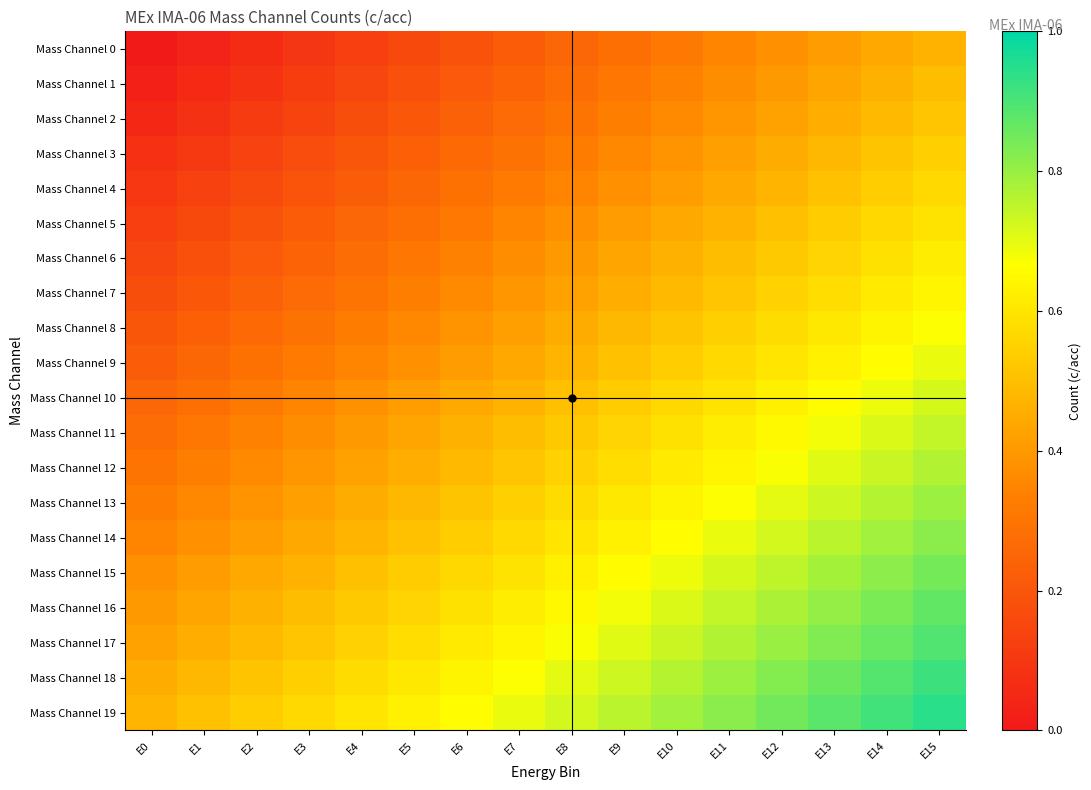

Reading right to left, transcribe all the data shown in this chart.

Mass Channel 0: E15=0.5	E14=0.4	E13=0.4	E12=0.4	E11=0.3	E10=0.3	E9=0.3	E8=0.2	E7=0.2	E6=0.2	E5=0.2	E4=0.1	E3=0.1	E2=0.1	E1=0.0	E0=0.0
Mass Channel 1: E15=0.5	E14=0.5	E13=0.4	E12=0.4	E11=0.4	E10=0.3	E9=0.3	E8=0.3	E7=0.2	E6=0.2	E5=0.2	E4=0.1	E3=0.1	E2=0.1	E1=0.1	E0=0.0
Mass Channel 2: E15=0.5	E14=0.5	E13=0.5	E12=0.4	E11=0.4	E10=0.4	E9=0.3	E8=0.3	E7=0.3	E6=0.2	E5=0.2	E4=0.2	E3=0.1	E2=0.1	E1=0.1	E0=0.1
Mass Channel 3: E15=0.5	E14=0.5	E13=0.5	E12=0.5	E11=0.4	E10=0.4	E9=0.4	E8=0.3	E7=0.3	E6=0.3	E5=0.2	E4=0.2	E3=0.2	E2=0.1	E1=0.1	E0=0.1
Mass Channel 4: E15=0.6	E14=0.5	E13=0.5	E12=0.5	E11=0.4	E10=0.4	E9=0.4	E8=0.3	E7=0.3	E6=0.3	E5=0.3	E4=0.2	E3=0.2	E2=0.2	E1=0.1	E0=0.1
Mass Channel 5: E15=0.6	E14=0.6	E13=0.5	E12=0.5	E11=0.5	E10=0.4	E9=0.4	E8=0.4	E7=0.3	E6=0.3	E5=0.3	E4=0.2	E3=0.2	E2=0.2	E1=0.2	E0=0.1
Mass Channel 6: E15=0.6	E14=0.6	E13=0.6	E12=0.5	E11=0.5	E10=0.5	E9=0.4	E8=0.4	E7=0.4	E6=0.3	E5=0.3	E4=0.3	E3=0.2	E2=0.2	E1=0.2	E0=0.1
Mass Channel 7: E15=0.6	E14=0.6	E13=0.6	E12=0.6	E11=0.5	E10=0.5	E9=0.5	E8=0.4	E7=0.4	E6=0.4	E5=0.3	E4=0.3	E3=0.3	E2=0.2	E1=0.2	E0=0.2
Mass Channel 8: E15=0.7	E14=0.6	E13=0.6	E12=0.6	E11=0.5	E10=0.5	E9=0.5	E8=0.5	E7=0.4	E6=0.4	E5=0.4	E4=0.3	E3=0.3	E2=0.3	E1=0.2	E0=0.2
Mass Channel 9: E15=0.7	E14=0.7	E13=0.6	E12=0.6	E11=0.6	E10=0.5	E9=0.5	E8=0.5	E7=0.4	E6=0.4	E5=0.4	E4=0.3	E3=0.3	E2=0.3	E1=0.3	E0=0.2
Mass Channel 10: E15=0.7	E14=0.7	E13=0.7	E12=0.6	E11=0.6	E10=0.6	E9=0.5	E8=0.5	E7=0.5	E6=0.4	E5=0.4	E4=0.4	E3=0.3	E2=0.3	E1=0.3	E0=0.2
Mass Channel 11: E15=0.7	E14=0.7	E13=0.7	E12=0.7	E11=0.6	E10=0.6	E9=0.6	E8=0.5	E7=0.5	E6=0.5	E5=0.4	E4=0.4	E3=0.4	E2=0.3	E1=0.3	E0=0.3
Mass Channel 12: E15=0.8	E14=0.7	E13=0.7	E12=0.7	E11=0.6	E10=0.6	E9=0.6	E8=0.6	E7=0.5	E6=0.5	E5=0.5	E4=0.4	E3=0.4	E2=0.4	E1=0.3	E0=0.3
Mass Channel 13: E15=0.8	E14=0.8	E13=0.7	E12=0.7	E11=0.7	E10=0.6	E9=0.6	E8=0.6	E7=0.5	E6=0.5	E5=0.5	E4=0.5	E3=0.4	E2=0.4	E1=0.4	E0=0.3
Mass Channel 14: E15=0.8	E14=0.8	E13=0.8	E12=0.7	E11=0.7	E10=0.7	E9=0.6	E8=0.6	E7=0.6	E6=0.5	E5=0.5	E4=0.5	E3=0.4	E2=0.4	E1=0.4	E0=0.3
Mass Channel 15: E15=0.8	E14=0.8	E13=0.8	E12=0.8	E11=0.7	E10=0.7	E9=0.7	E8=0.6	E7=0.6	E6=0.6	E5=0.5	E4=0.5	E3=0.5	E2=0.4	E1=0.4	E0=0.4
Mass Channel 16: E15=0.9	E14=0.8	E13=0.8	E12=0.8	E11=0.7	E10=0.7	E9=0.7	E8=0.7	E7=0.6	E6=0.6	E5=0.6	E4=0.5	E3=0.5	E2=0.5	E1=0.4	E0=0.4
Mass Channel 17: E15=0.9	E14=0.9	E13=0.8	E12=0.8	E11=0.8	E10=0.7	E9=0.7	E8=0.7	E7=0.6	E6=0.6	E5=0.6	E4=0.6	E3=0.5	E2=0.5	E1=0.5	E0=0.4
Mass Channel 18: E15=0.9	E14=0.9	E13=0.9	E12=0.8	E11=0.8	E10=0.8	E9=0.7	E8=0.7	E7=0.7	E6=0.6	E5=0.6	E4=0.6	E3=0.5	E2=0.5	E1=0.5	E0=0.5
Mass Channel 19: E15=0.9	E14=0.9	E13=0.9	E12=0.8	E11=0.8	E10=0.8	E9=0.8	E8=0.7	E7=0.7	E6=0.7	E5=0.6	E4=0.6	E3=0.6	E2=0.5	E1=0.5	E0=0.5